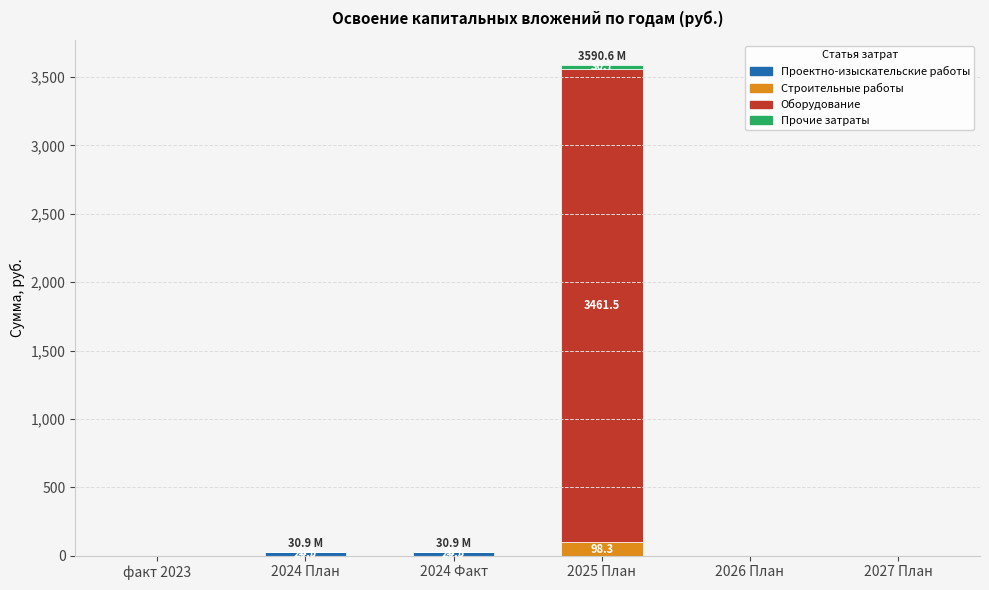

Are the bars horizontal?

No